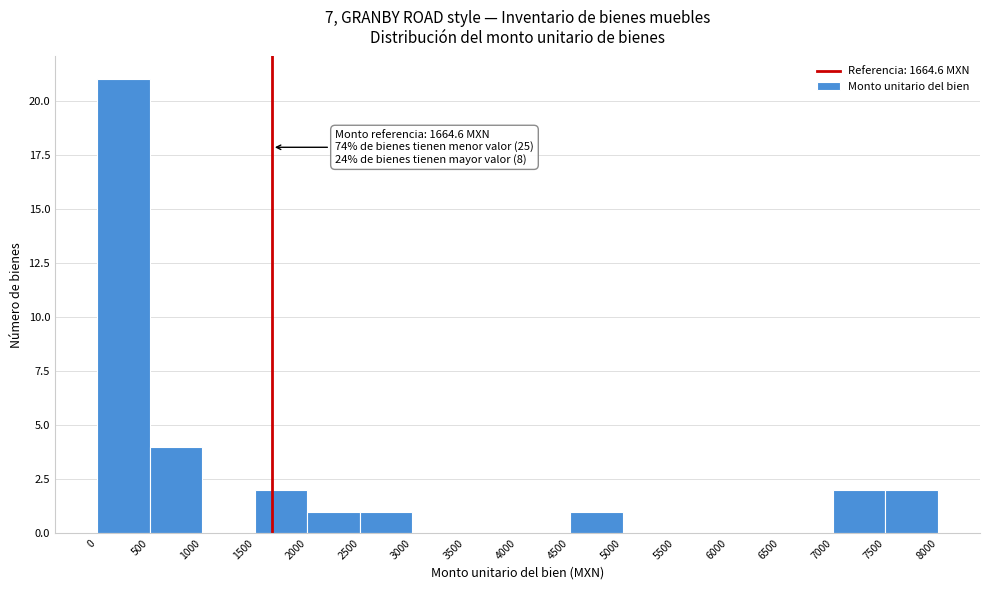

Which range on the x-axis has the tallest bar?

0 to 500